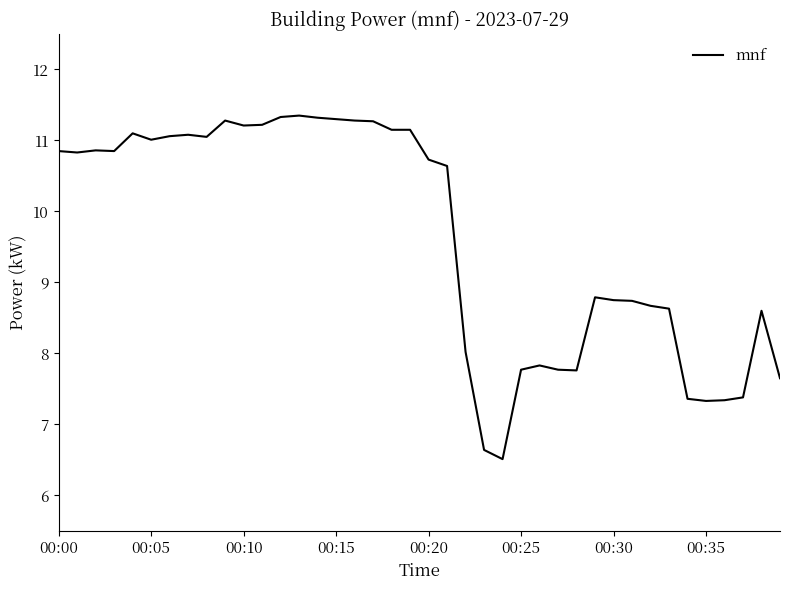

What is the difference between the maximum and second lowest values?

4.7